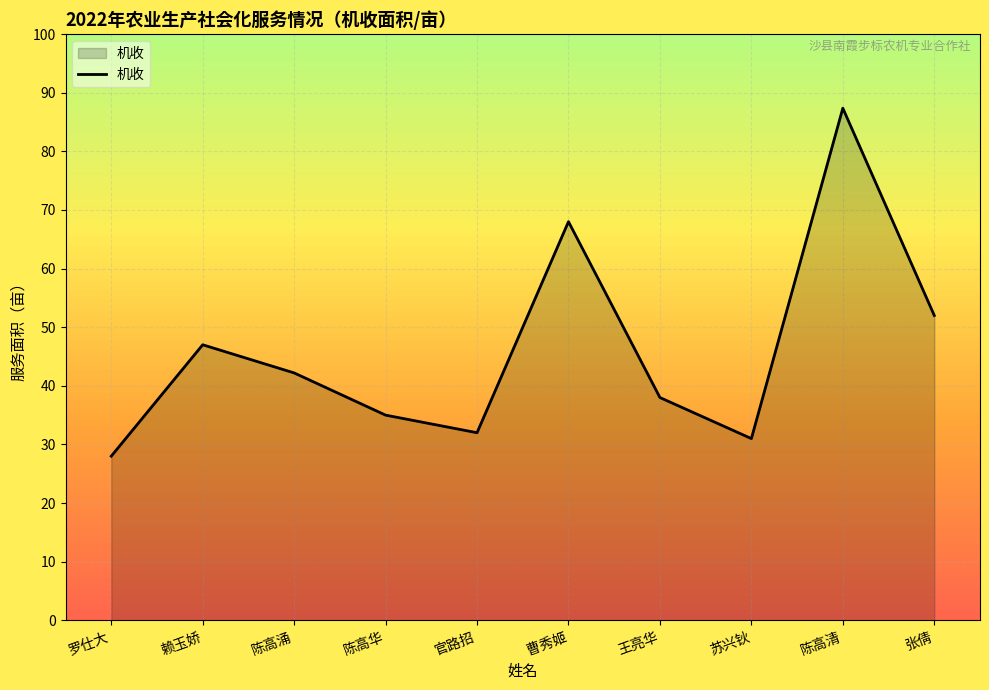

What is the ratio of the value at 赖玉娇 to the value at 张倩?

0.9